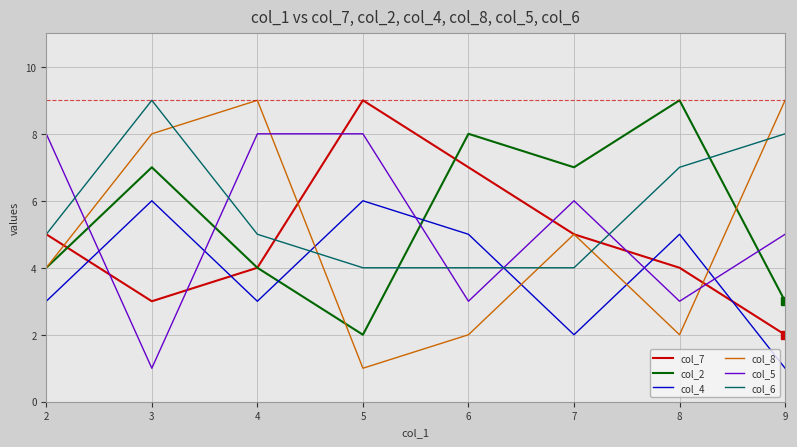

What is the smallest value displayed?

1